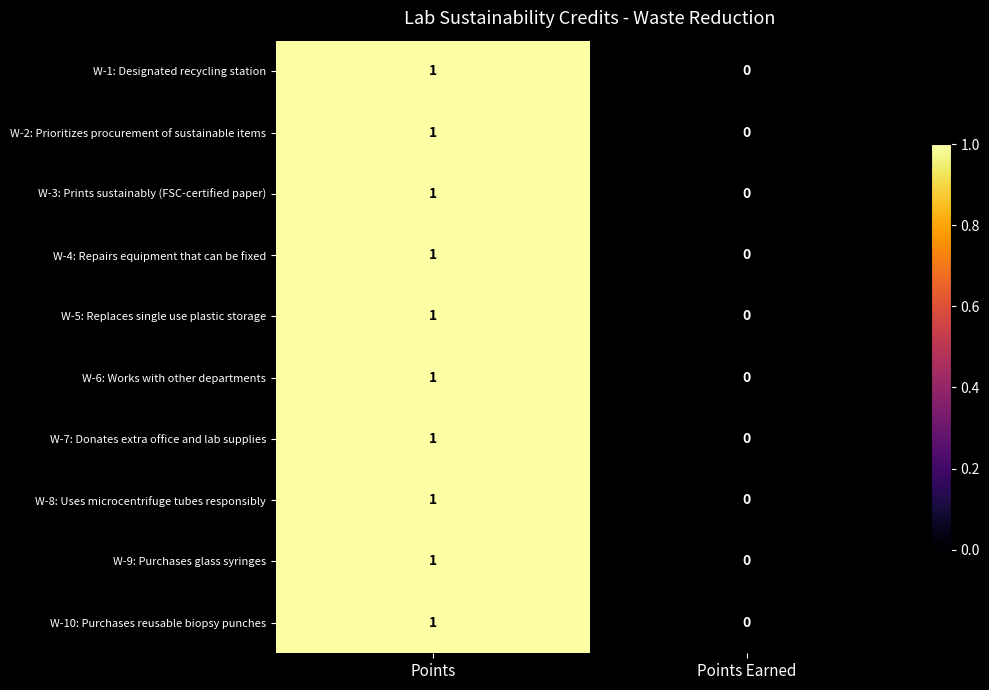

How many data points in W-3: Prints sustainably (FSC-certified paper) are less than 1?

1